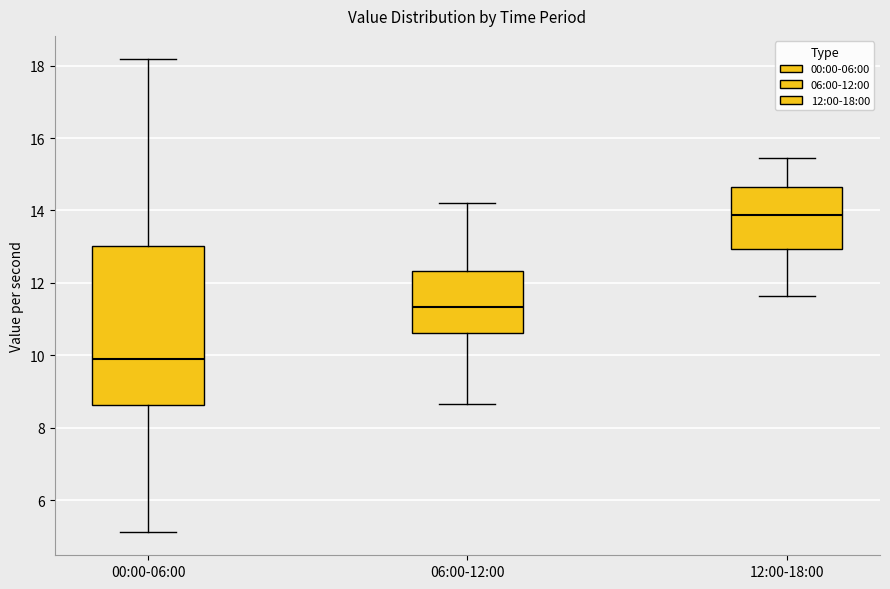

Reading left to right, transcribe this box plot: for each box, give where its median line is, the range the box spans, and where its two whiskers end, as read against the y-axis. The values are not printed on the chart, so give them approximately, as read against the axis.

00:00-06:00: median 9.8, box 8.6 to 13.0, whiskers 5.2 to 18.2
06:00-12:00: median 11.4, box 10.6 to 12.4, whiskers 8.6 to 14.2
12:00-18:00: median 13.8, box 13.0 to 14.6, whiskers 11.6 to 15.4